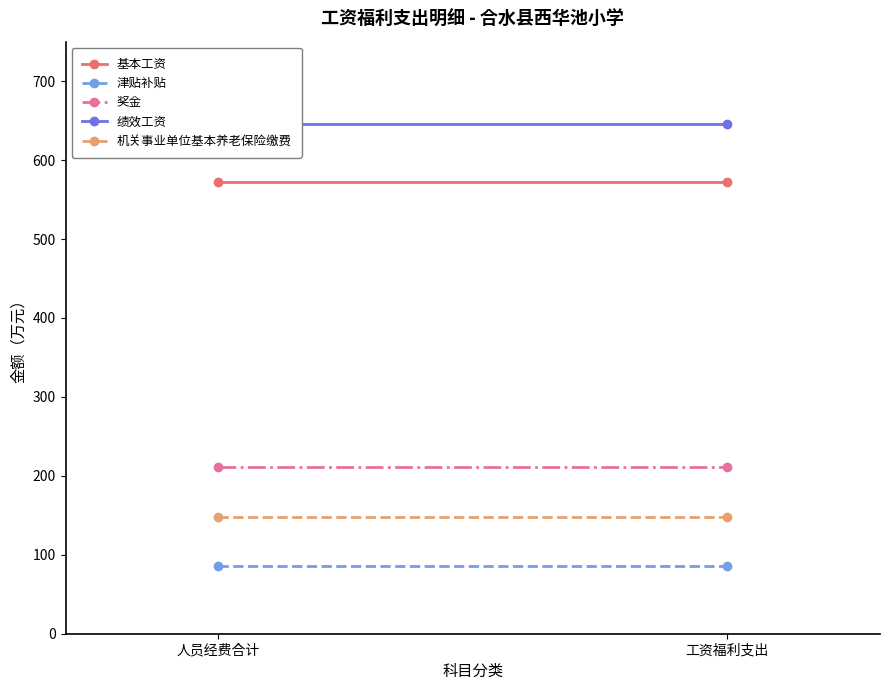

At which label is 奖金 closest to 210?

人员经费合计